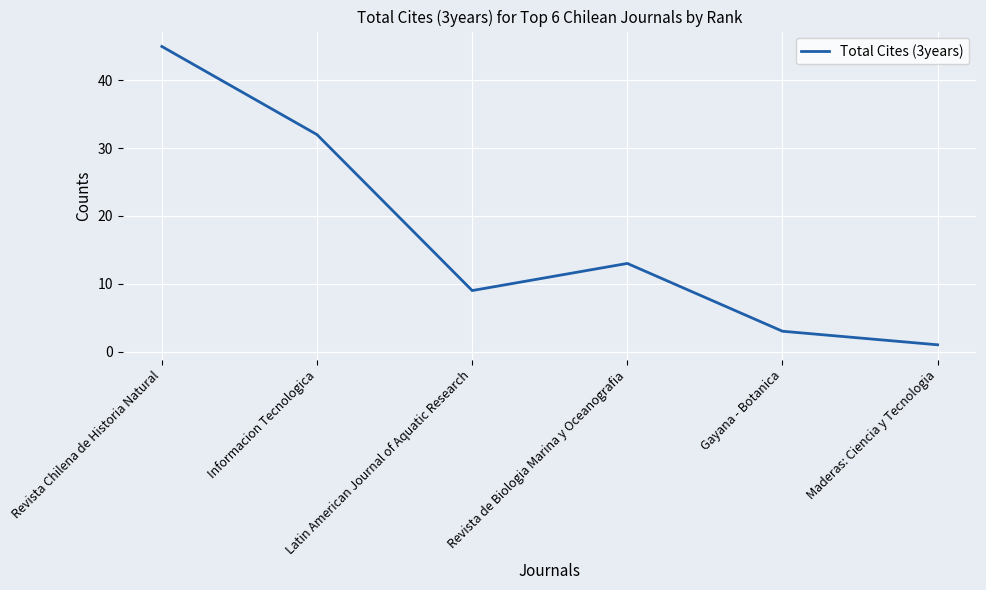

What is the change in value from Revista de Biologia Marina y Oceanografia to Gayana - Botanica?

-10